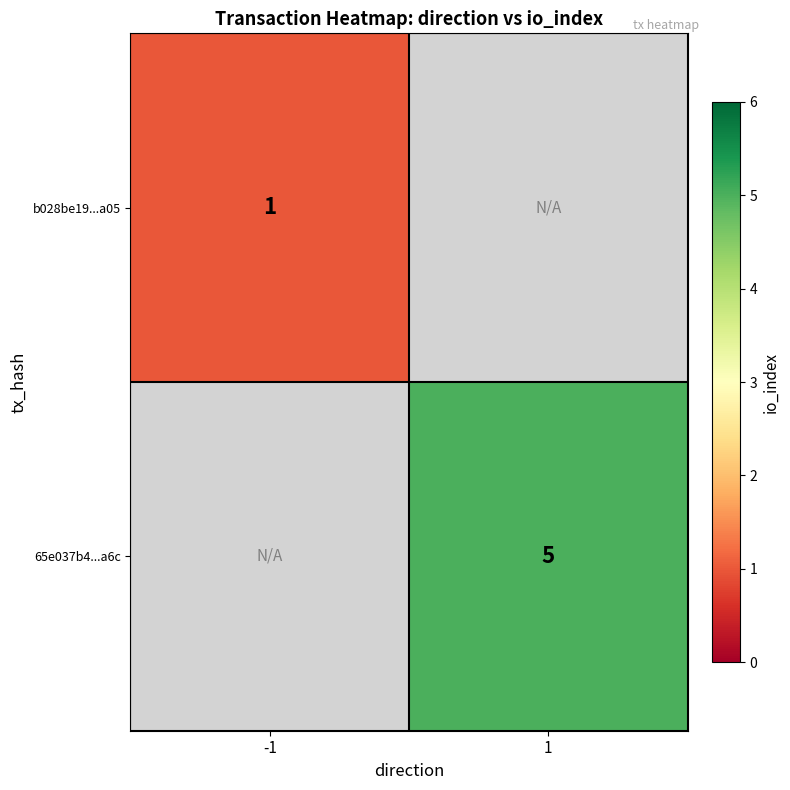

True or false: b028be19...a05 has a value of 1 at -1.

True